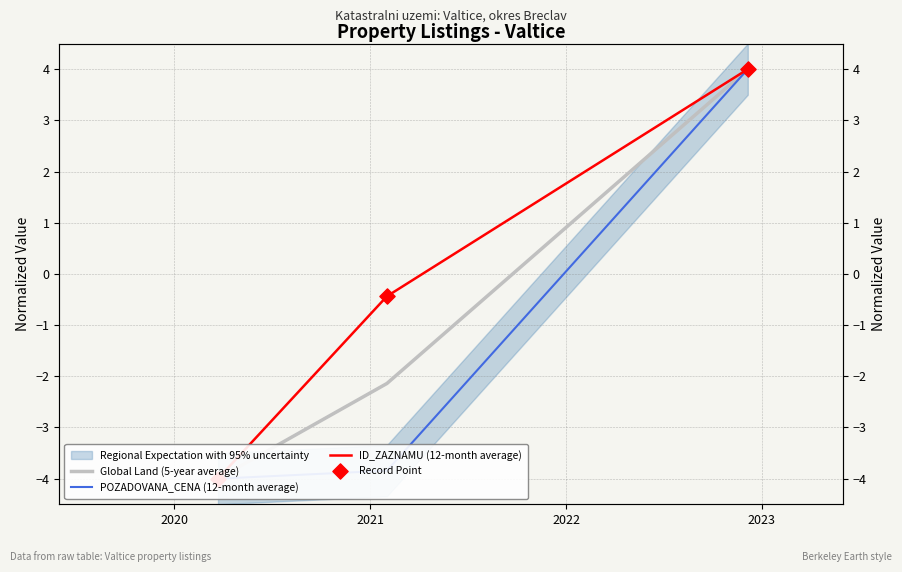

At how many categories does at least one series exceed -2?

2